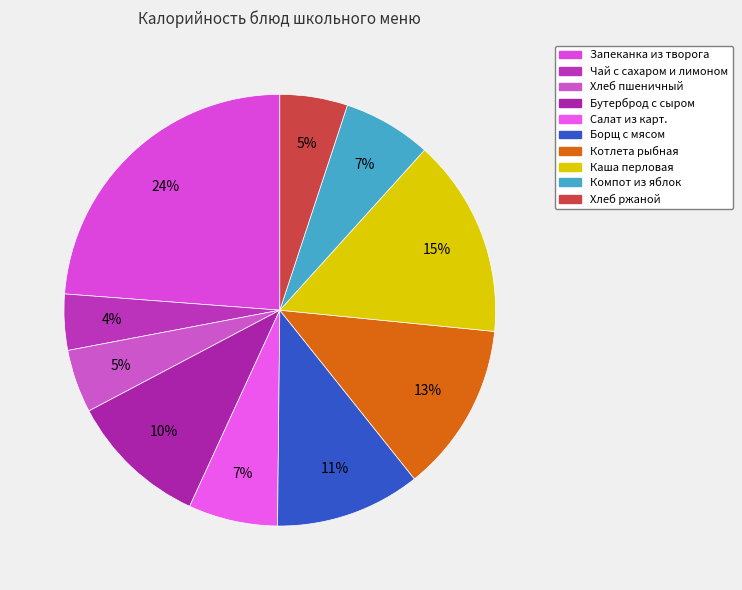

To the nearest percent, what is the difference between the Хлеб пшеничный and Чай с сахаром и лимоном slice percentages?

1%